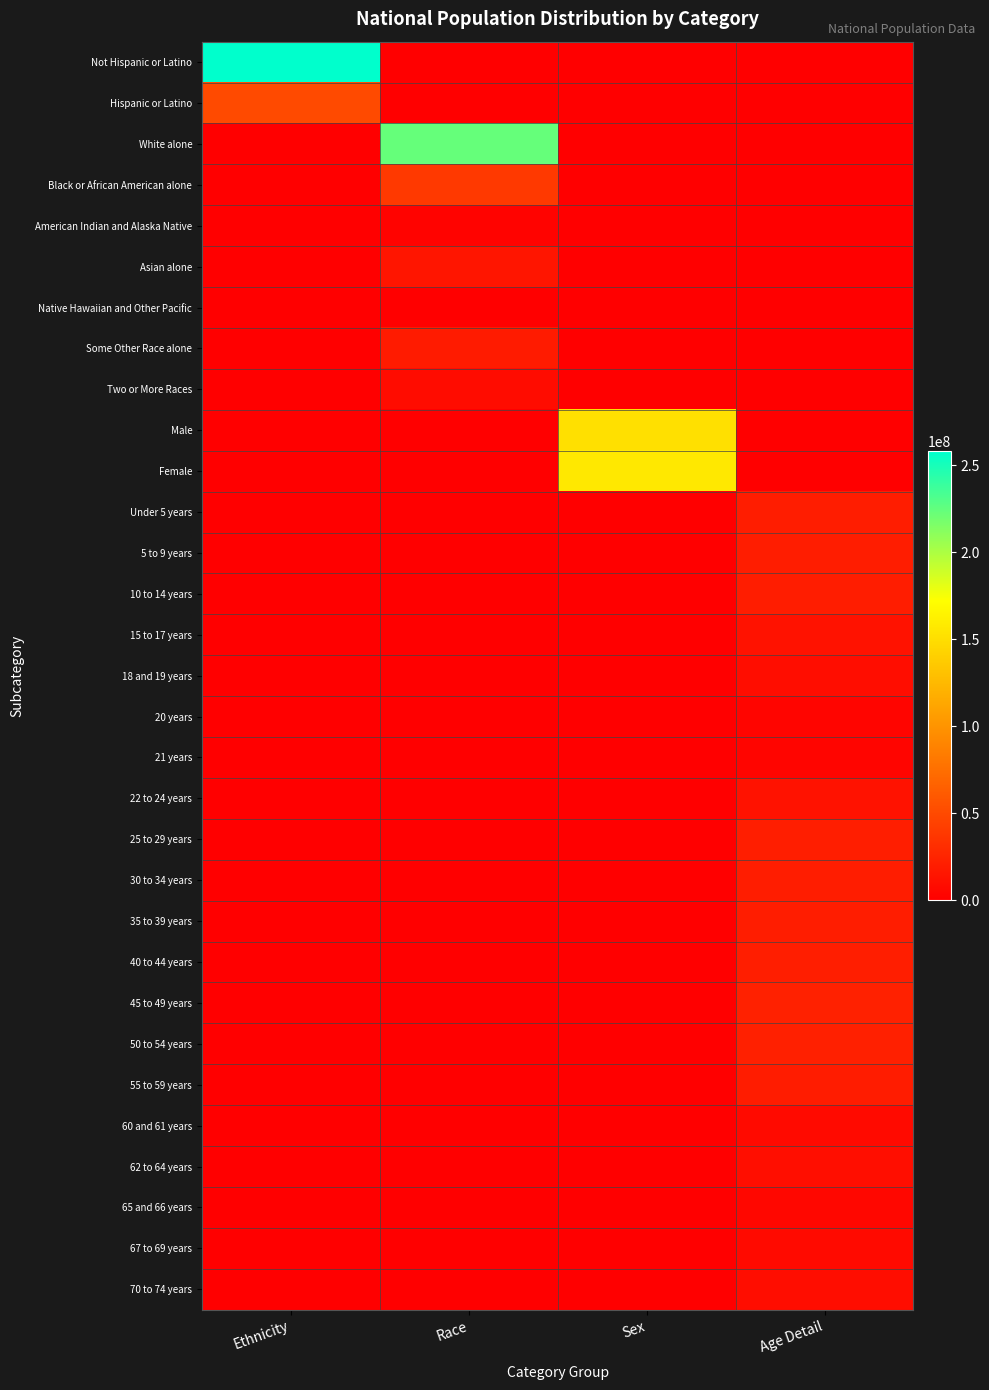

How many data points does each series have?

4